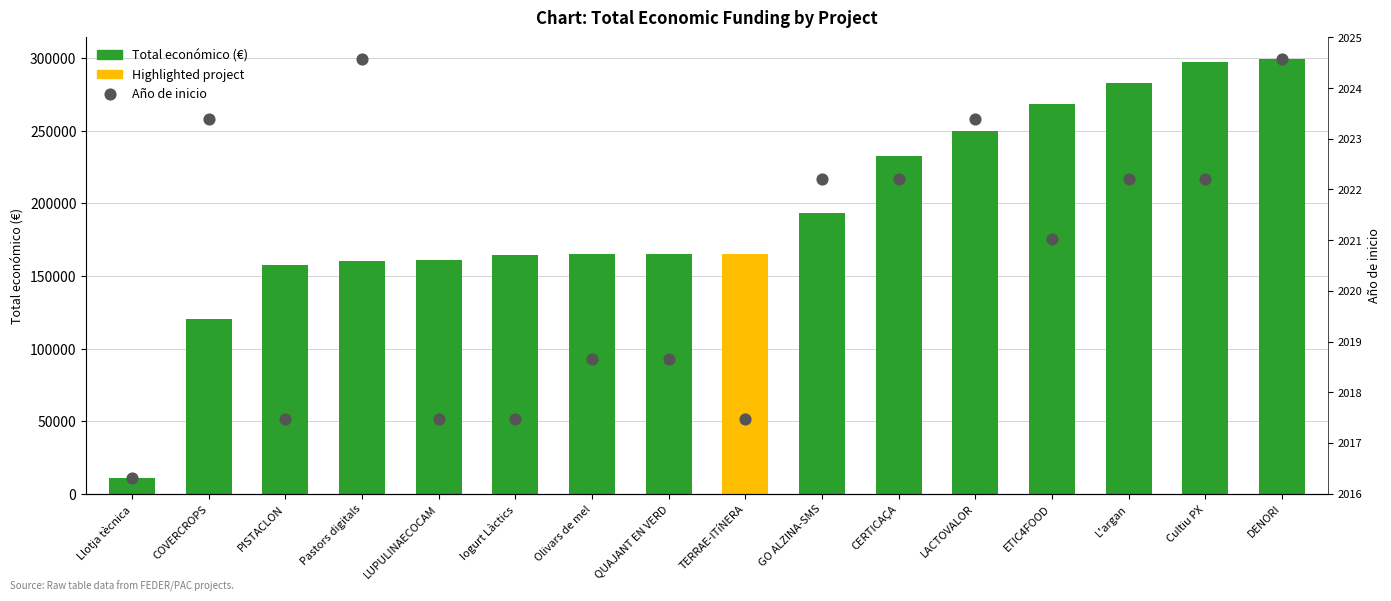

Which series has the largest Y range (max minus min)?

2023-2027 funding